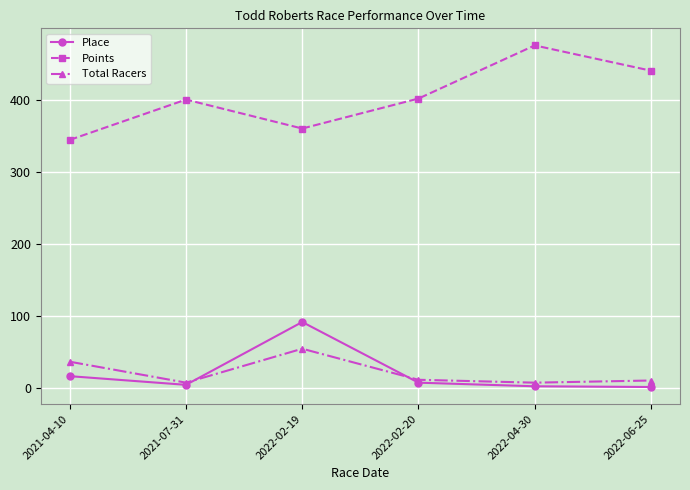

True or false: Place and Total Racers cross at least once.

True